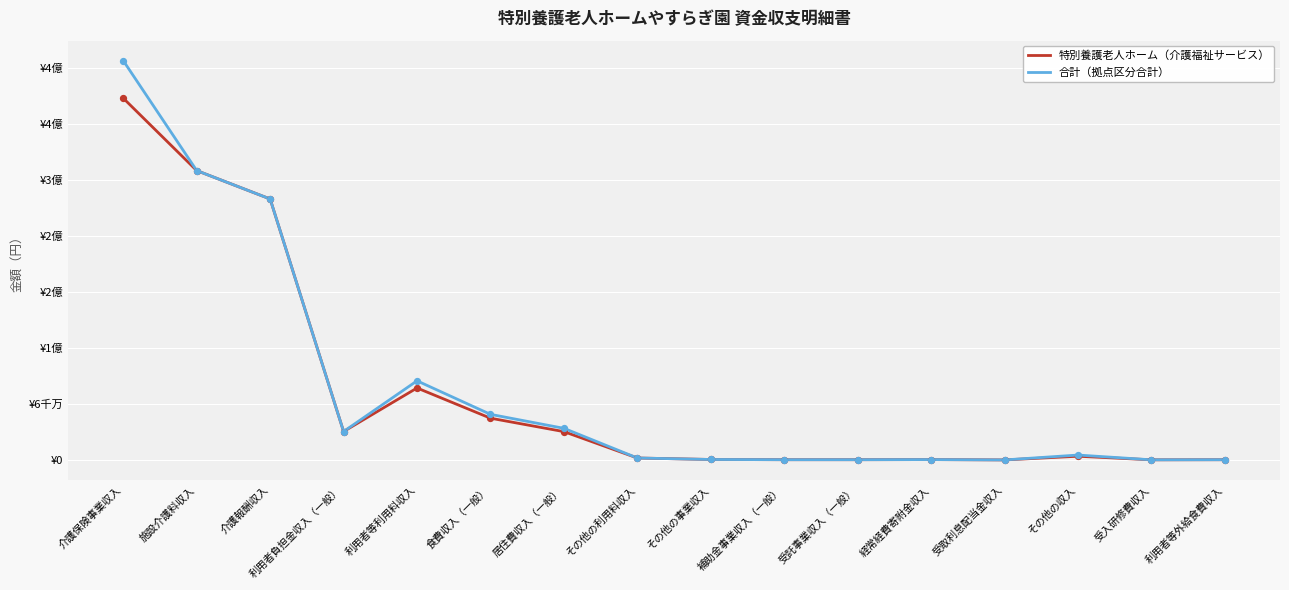

Which series has the largest total across all categories?

合計（拠点区分合計）